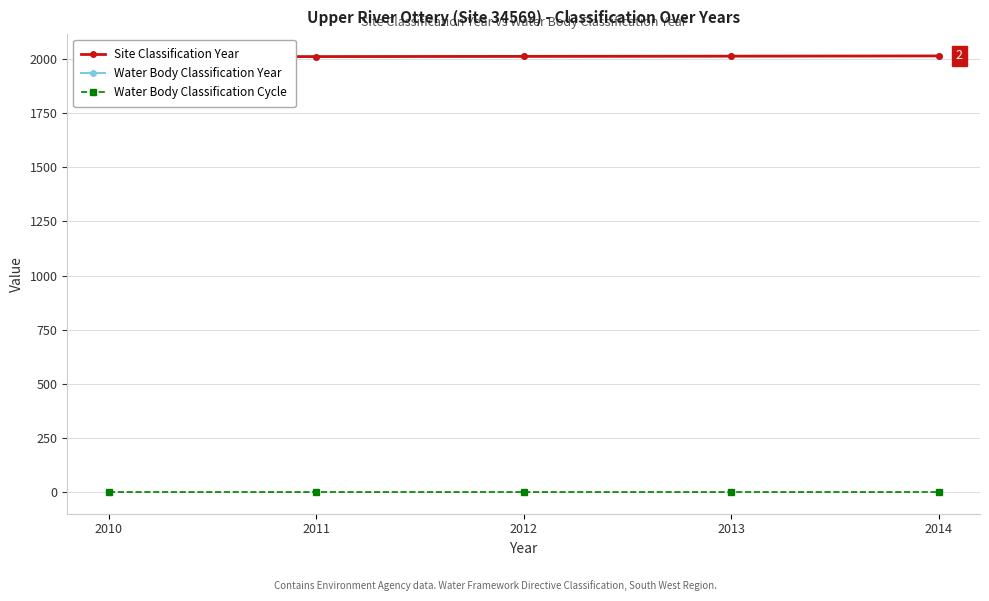

What is the value of the Water Body Classification Cycle point at the 4th from the left?

1